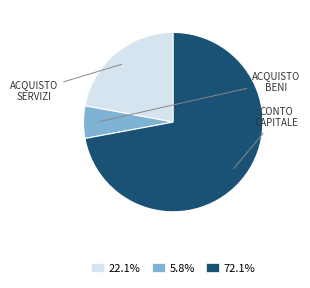

Is the sum of 5.8% and 22.1% greater than half?

No